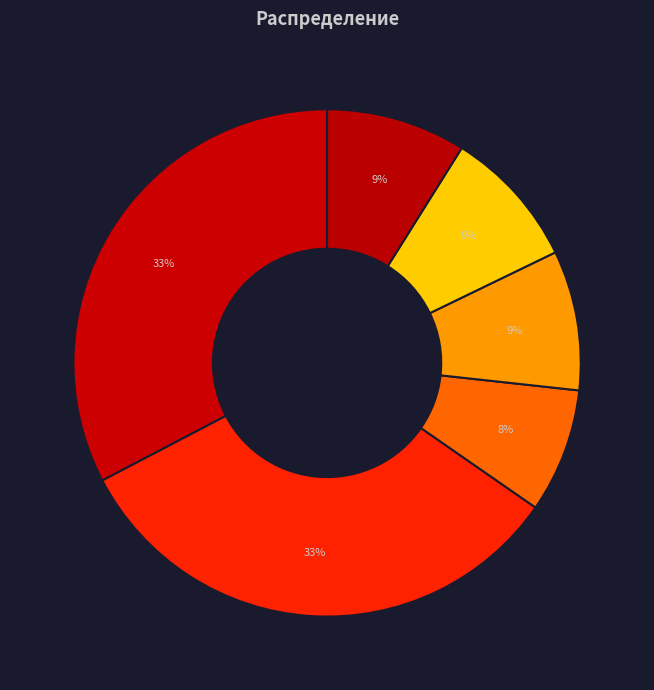

How many segments does this pie chart have?

6